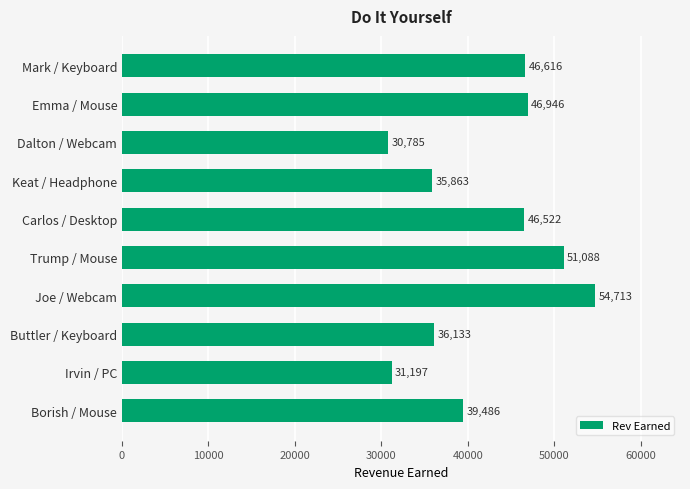

Where is the data nearest to the value 42749?

Borish / Mouse